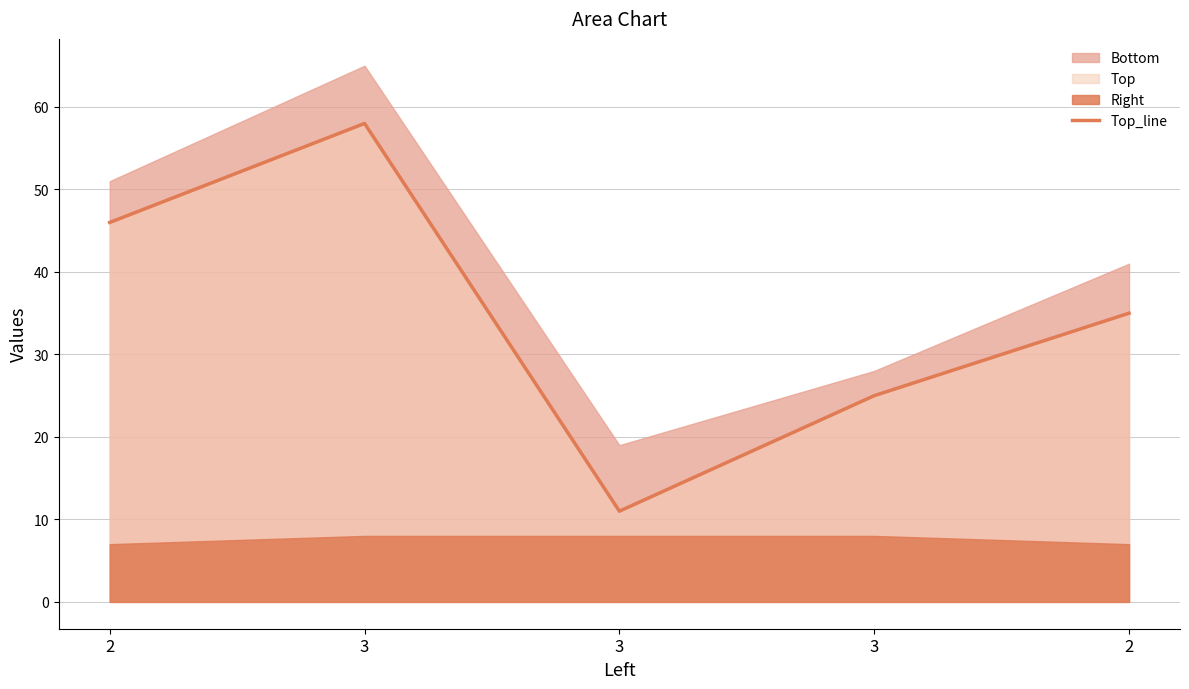

Rank the categories by value from lowest to highest.

3, 3, 2, 2, 3